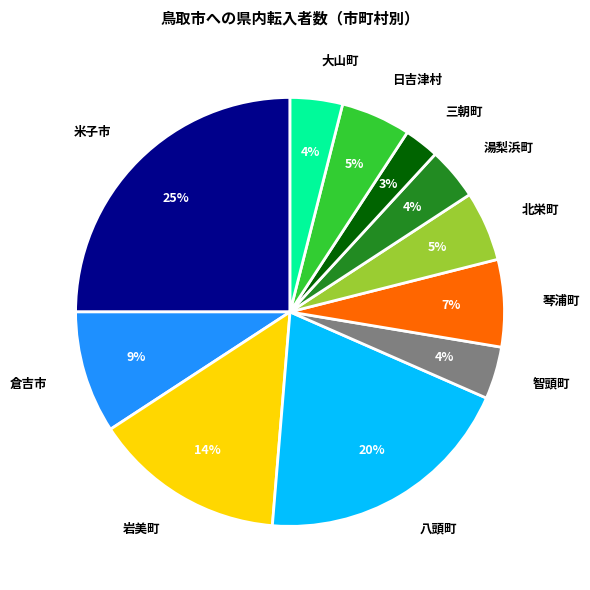

True or false: 八頭町 accounts for 28% of the total.

False